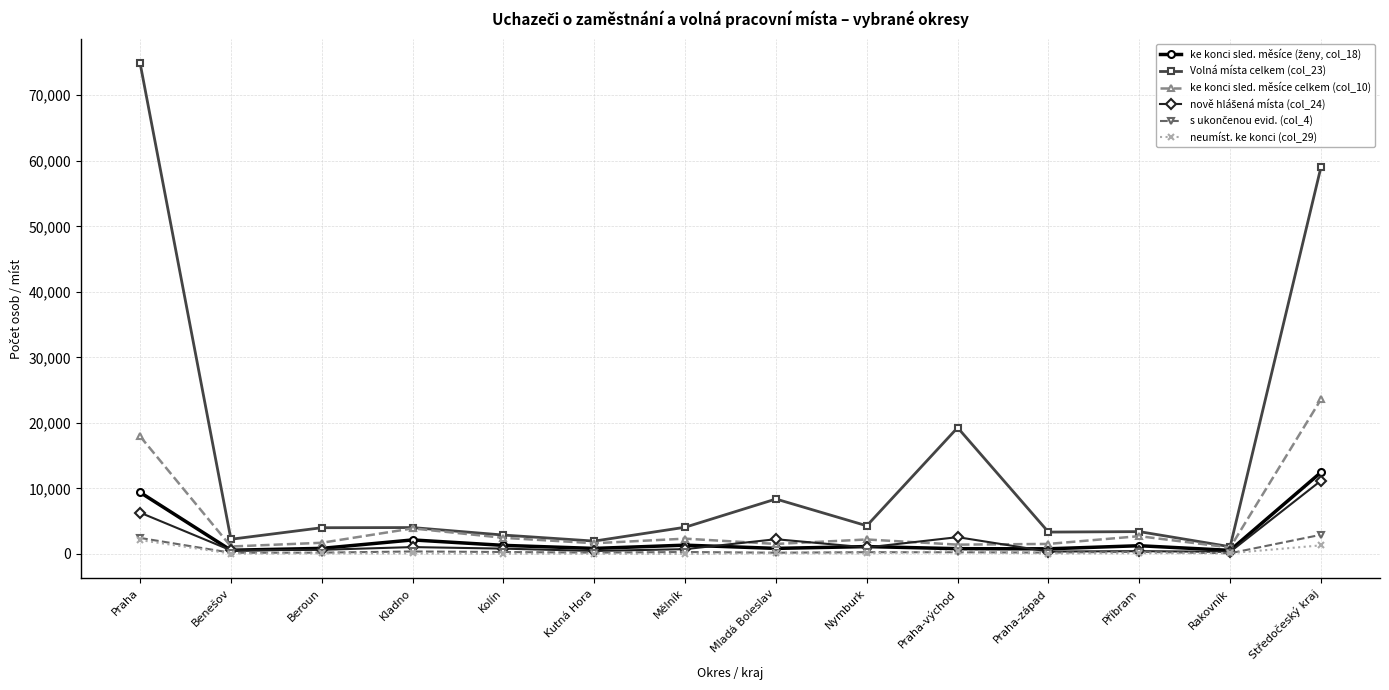

Which series has the largest range (max minus min)?

Volná místa celkem (col_23)